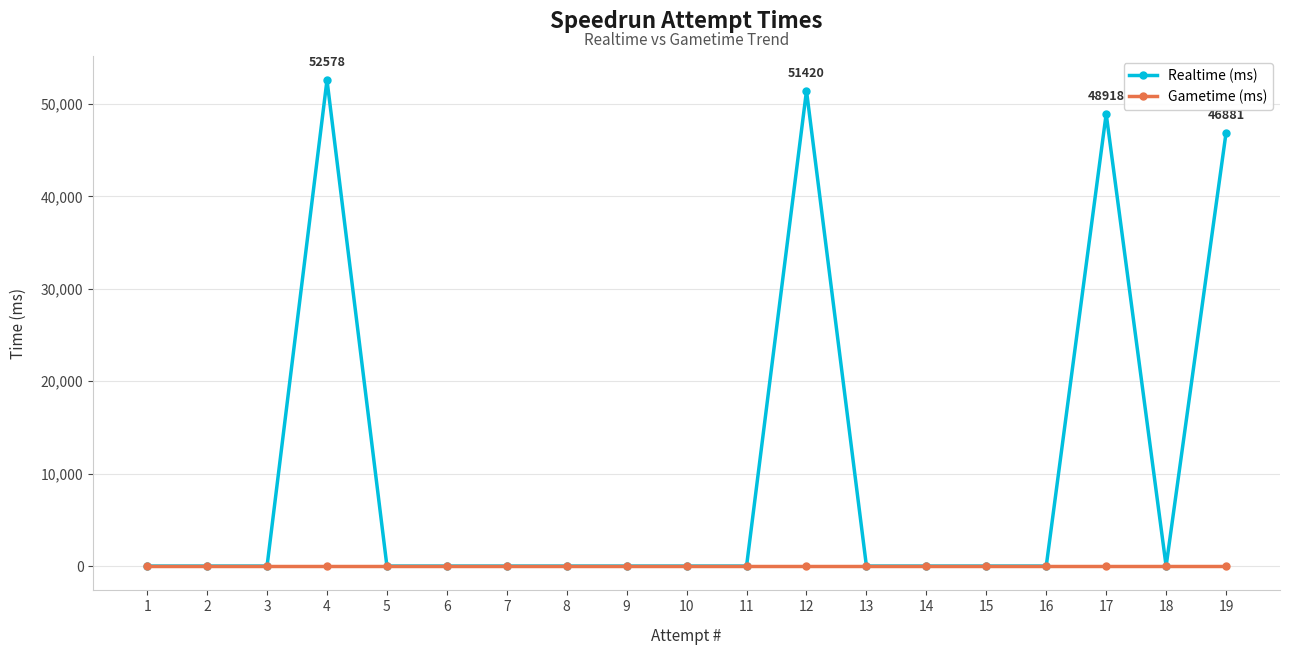

True or false: Realtime (ms) has more than 0 interior local peaks.

True